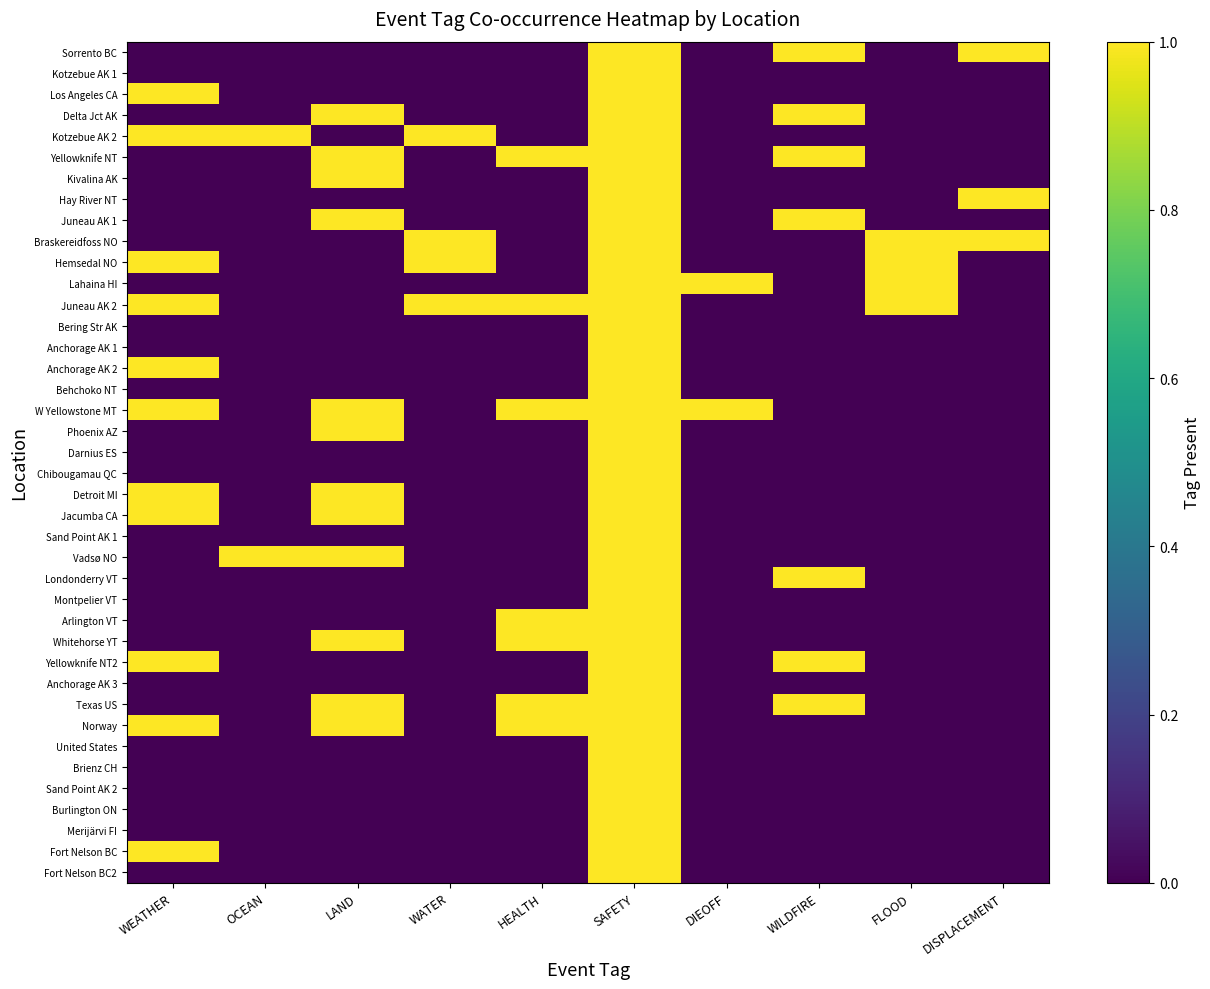

Reading left to right, extract all data points from this chart.

Sorrento BC: WEATHER=0	OCEAN=0	LAND=0	WATER=0	HEALTH=0	SAFETY=1	DIEOFF=0	WILDFIRE=1	FLOOD=0	DISPLACEMENT=1
Kotzebue AK 1: WEATHER=0	OCEAN=0	LAND=0	WATER=0	HEALTH=0	SAFETY=1	DIEOFF=0	WILDFIRE=0	FLOOD=0	DISPLACEMENT=0
Los Angeles CA: WEATHER=1	OCEAN=0	LAND=0	WATER=0	HEALTH=0	SAFETY=1	DIEOFF=0	WILDFIRE=0	FLOOD=0	DISPLACEMENT=0
Delta Jct AK: WEATHER=0	OCEAN=0	LAND=1	WATER=0	HEALTH=0	SAFETY=1	DIEOFF=0	WILDFIRE=1	FLOOD=0	DISPLACEMENT=0
Kotzebue AK 2: WEATHER=1	OCEAN=1	LAND=0	WATER=1	HEALTH=0	SAFETY=1	DIEOFF=0	WILDFIRE=0	FLOOD=0	DISPLACEMENT=0
Yellowknife NT: WEATHER=0	OCEAN=0	LAND=1	WATER=0	HEALTH=1	SAFETY=1	DIEOFF=0	WILDFIRE=1	FLOOD=0	DISPLACEMENT=0
Kivalina AK: WEATHER=0	OCEAN=0	LAND=1	WATER=0	HEALTH=0	SAFETY=1	DIEOFF=0	WILDFIRE=0	FLOOD=0	DISPLACEMENT=0
Hay River NT: WEATHER=0	OCEAN=0	LAND=0	WATER=0	HEALTH=0	SAFETY=1	DIEOFF=0	WILDFIRE=0	FLOOD=0	DISPLACEMENT=1
Juneau AK 1: WEATHER=0	OCEAN=0	LAND=1	WATER=0	HEALTH=0	SAFETY=1	DIEOFF=0	WILDFIRE=1	FLOOD=0	DISPLACEMENT=0
Braskereidfoss NO: WEATHER=0	OCEAN=0	LAND=0	WATER=1	HEALTH=0	SAFETY=1	DIEOFF=0	WILDFIRE=0	FLOOD=1	DISPLACEMENT=1
Hemsedal NO: WEATHER=1	OCEAN=0	LAND=0	WATER=1	HEALTH=0	SAFETY=1	DIEOFF=0	WILDFIRE=0	FLOOD=1	DISPLACEMENT=0
Lahaina HI: WEATHER=0	OCEAN=0	LAND=0	WATER=0	HEALTH=0	SAFETY=1	DIEOFF=1	WILDFIRE=0	FLOOD=1	DISPLACEMENT=0
Juneau AK 2: WEATHER=1	OCEAN=0	LAND=0	WATER=1	HEALTH=1	SAFETY=1	DIEOFF=0	WILDFIRE=0	FLOOD=1	DISPLACEMENT=0
Bering Str AK: WEATHER=0	OCEAN=0	LAND=0	WATER=0	HEALTH=0	SAFETY=1	DIEOFF=0	WILDFIRE=0	FLOOD=0	DISPLACEMENT=0
Anchorage AK 1: WEATHER=0	OCEAN=0	LAND=0	WATER=0	HEALTH=0	SAFETY=1	DIEOFF=0	WILDFIRE=0	FLOOD=0	DISPLACEMENT=0
Anchorage AK 2: WEATHER=1	OCEAN=0	LAND=0	WATER=0	HEALTH=0	SAFETY=1	DIEOFF=0	WILDFIRE=0	FLOOD=0	DISPLACEMENT=0
Behchoko NT: WEATHER=0	OCEAN=0	LAND=0	WATER=0	HEALTH=0	SAFETY=1	DIEOFF=0	WILDFIRE=0	FLOOD=0	DISPLACEMENT=0
W Yellowstone MT: WEATHER=1	OCEAN=0	LAND=1	WATER=0	HEALTH=1	SAFETY=1	DIEOFF=1	WILDFIRE=0	FLOOD=0	DISPLACEMENT=0
Phoenix AZ: WEATHER=0	OCEAN=0	LAND=1	WATER=0	HEALTH=0	SAFETY=1	DIEOFF=0	WILDFIRE=0	FLOOD=0	DISPLACEMENT=0
Darnius ES: WEATHER=0	OCEAN=0	LAND=0	WATER=0	HEALTH=0	SAFETY=1	DIEOFF=0	WILDFIRE=0	FLOOD=0	DISPLACEMENT=0
Chibougamau QC: WEATHER=0	OCEAN=0	LAND=0	WATER=0	HEALTH=0	SAFETY=1	DIEOFF=0	WILDFIRE=0	FLOOD=0	DISPLACEMENT=0
Detroit MI: WEATHER=1	OCEAN=0	LAND=1	WATER=0	HEALTH=0	SAFETY=1	DIEOFF=0	WILDFIRE=0	FLOOD=0	DISPLACEMENT=0
Jacumba CA: WEATHER=1	OCEAN=0	LAND=1	WATER=0	HEALTH=0	SAFETY=1	DIEOFF=0	WILDFIRE=0	FLOOD=0	DISPLACEMENT=0
Sand Point AK 1: WEATHER=0	OCEAN=0	LAND=0	WATER=0	HEALTH=0	SAFETY=1	DIEOFF=0	WILDFIRE=0	FLOOD=0	DISPLACEMENT=0
Vadsø NO: WEATHER=0	OCEAN=1	LAND=1	WATER=0	HEALTH=0	SAFETY=1	DIEOFF=0	WILDFIRE=0	FLOOD=0	DISPLACEMENT=0
Londonderry VT: WEATHER=0	OCEAN=0	LAND=0	WATER=0	HEALTH=0	SAFETY=1	DIEOFF=0	WILDFIRE=1	FLOOD=0	DISPLACEMENT=0
Montpelier VT: WEATHER=0	OCEAN=0	LAND=0	WATER=0	HEALTH=0	SAFETY=1	DIEOFF=0	WILDFIRE=0	FLOOD=0	DISPLACEMENT=0
Arlington VT: WEATHER=0	OCEAN=0	LAND=0	WATER=0	HEALTH=1	SAFETY=1	DIEOFF=0	WILDFIRE=0	FLOOD=0	DISPLACEMENT=0
Whitehorse YT: WEATHER=0	OCEAN=0	LAND=1	WATER=0	HEALTH=1	SAFETY=1	DIEOFF=0	WILDFIRE=0	FLOOD=0	DISPLACEMENT=0
Yellowknife NT2: WEATHER=1	OCEAN=0	LAND=0	WATER=0	HEALTH=0	SAFETY=1	DIEOFF=0	WILDFIRE=1	FLOOD=0	DISPLACEMENT=0
Anchorage AK 3: WEATHER=0	OCEAN=0	LAND=0	WATER=0	HEALTH=0	SAFETY=1	DIEOFF=0	WILDFIRE=0	FLOOD=0	DISPLACEMENT=0
Texas US: WEATHER=0	OCEAN=0	LAND=1	WATER=0	HEALTH=1	SAFETY=1	DIEOFF=0	WILDFIRE=1	FLOOD=0	DISPLACEMENT=0
Norway: WEATHER=1	OCEAN=0	LAND=1	WATER=0	HEALTH=1	SAFETY=1	DIEOFF=0	WILDFIRE=0	FLOOD=0	DISPLACEMENT=0
United States: WEATHER=0	OCEAN=0	LAND=0	WATER=0	HEALTH=0	SAFETY=1	DIEOFF=0	WILDFIRE=0	FLOOD=0	DISPLACEMENT=0
Brienz CH: WEATHER=0	OCEAN=0	LAND=0	WATER=0	HEALTH=0	SAFETY=1	DIEOFF=0	WILDFIRE=0	FLOOD=0	DISPLACEMENT=0
Sand Point AK 2: WEATHER=0	OCEAN=0	LAND=0	WATER=0	HEALTH=0	SAFETY=1	DIEOFF=0	WILDFIRE=0	FLOOD=0	DISPLACEMENT=0
Burlington ON: WEATHER=0	OCEAN=0	LAND=0	WATER=0	HEALTH=0	SAFETY=1	DIEOFF=0	WILDFIRE=0	FLOOD=0	DISPLACEMENT=0
Merijärvi FI: WEATHER=0	OCEAN=0	LAND=0	WATER=0	HEALTH=0	SAFETY=1	DIEOFF=0	WILDFIRE=0	FLOOD=0	DISPLACEMENT=0
Fort Nelson BC: WEATHER=1	OCEAN=0	LAND=0	WATER=0	HEALTH=0	SAFETY=1	DIEOFF=0	WILDFIRE=0	FLOOD=0	DISPLACEMENT=0
Fort Nelson BC2: WEATHER=0	OCEAN=0	LAND=0	WATER=0	HEALTH=0	SAFETY=1	DIEOFF=0	WILDFIRE=0	FLOOD=0	DISPLACEMENT=0